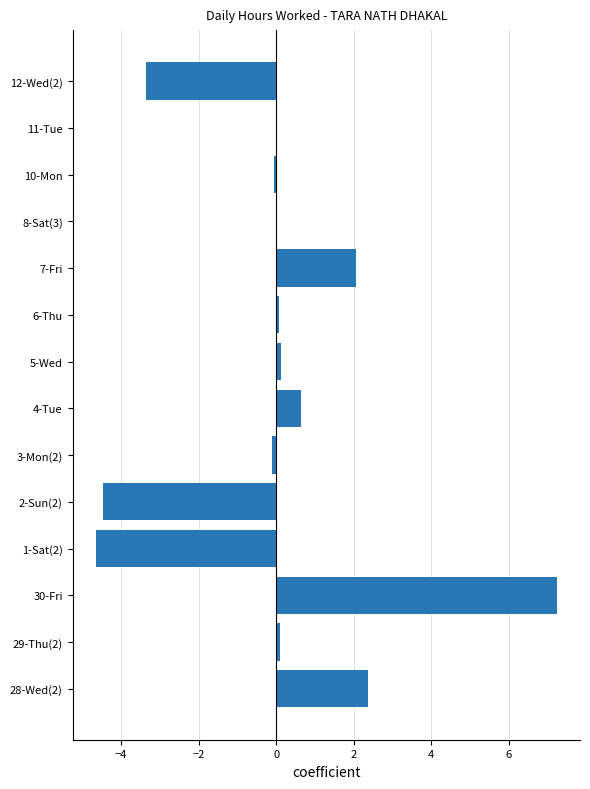

How many series are shown in this chart?

1